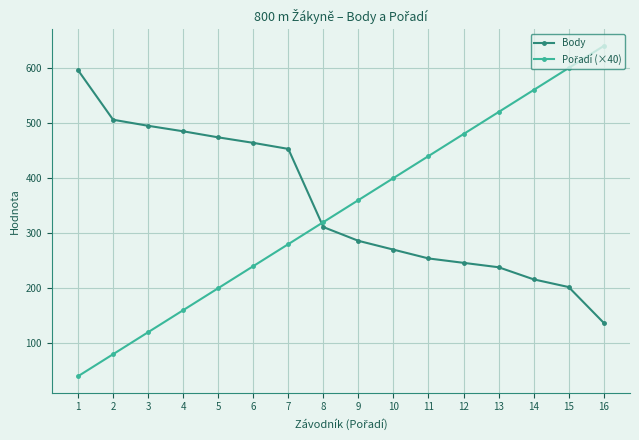

How many series are shown in this chart?

2